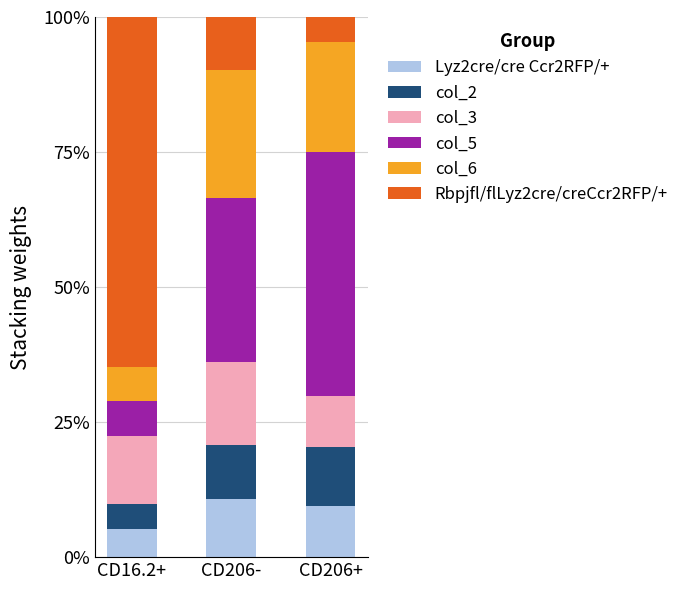

What is the total value across all series at CD16.2+?

100.0